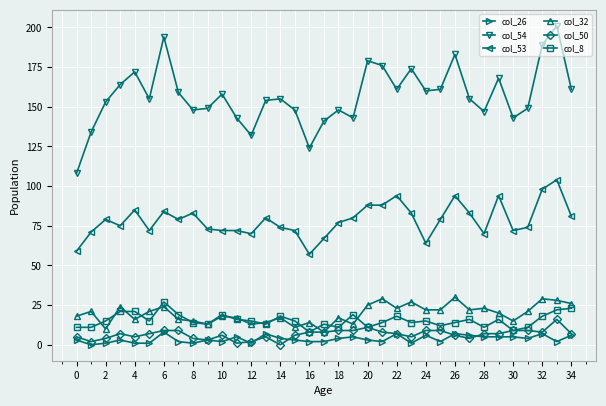

At how many categories does at least one series exceed 38?

35